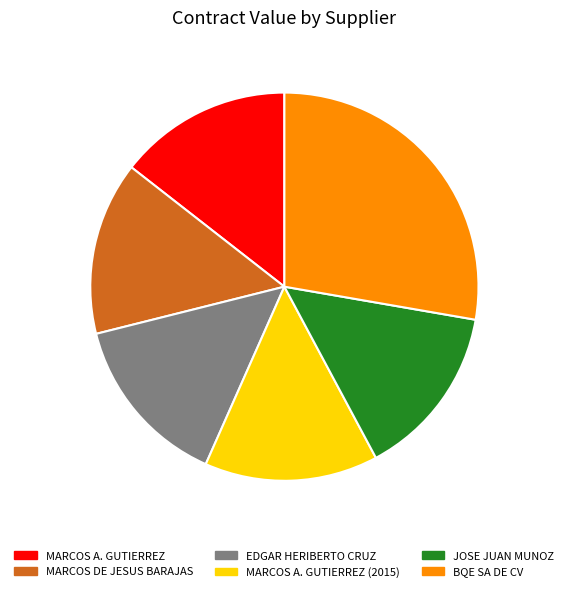

Approximately how many times larger is the value at EDGAR HERIBERTO CRUZ compared to MARCOS A. GUTIERREZ (2015)?

1.0